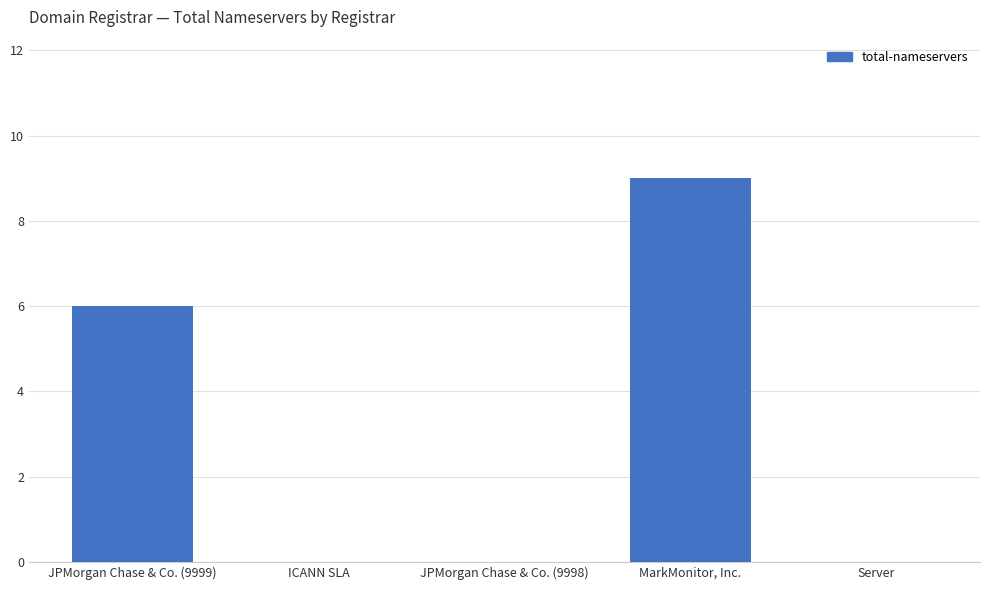

Which label corresponds to the largest value in the chart?

MarkMonitor, Inc.